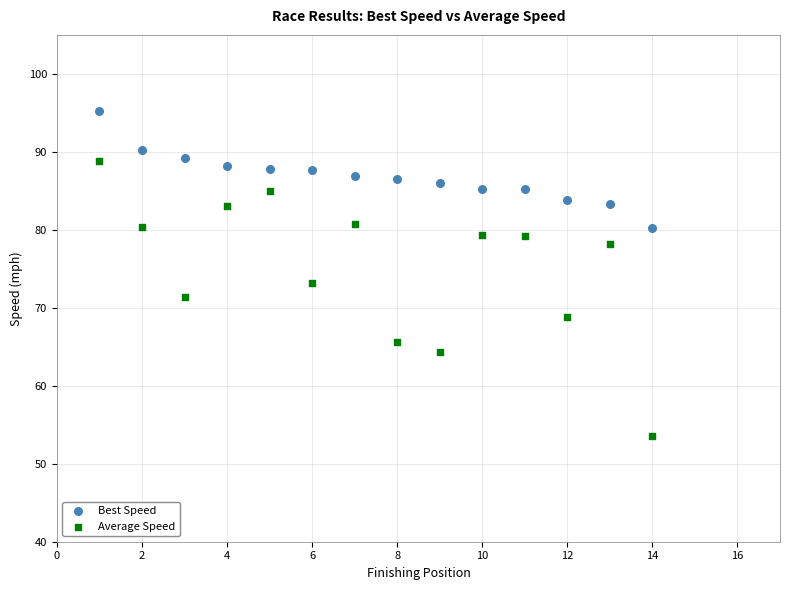

Which series contains the lowest Y value?

Average Speed